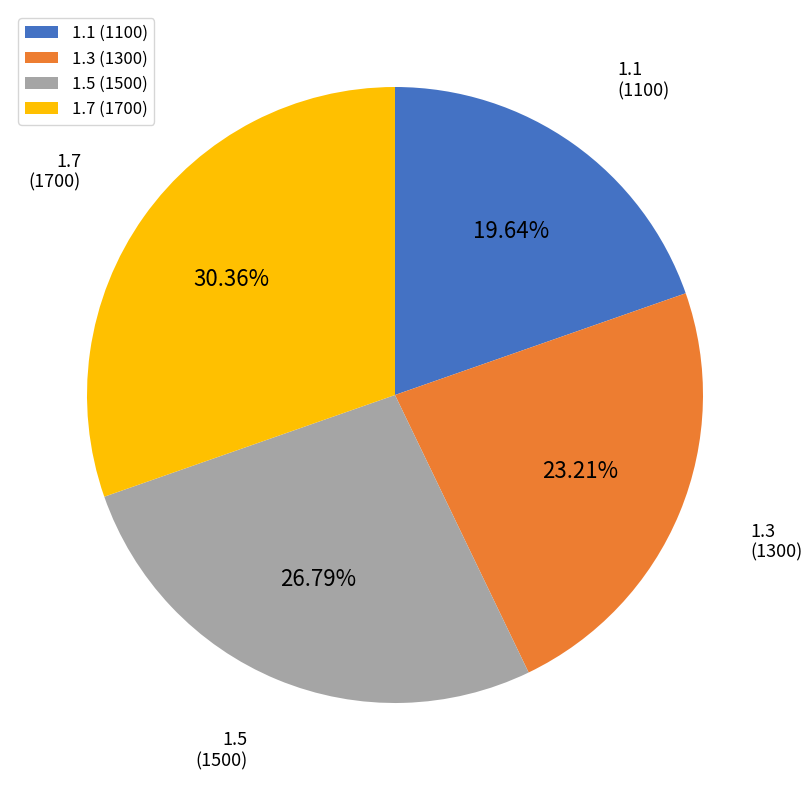

To the nearest percent, what is the combined percentage of 1.1 and 1.7?

50%